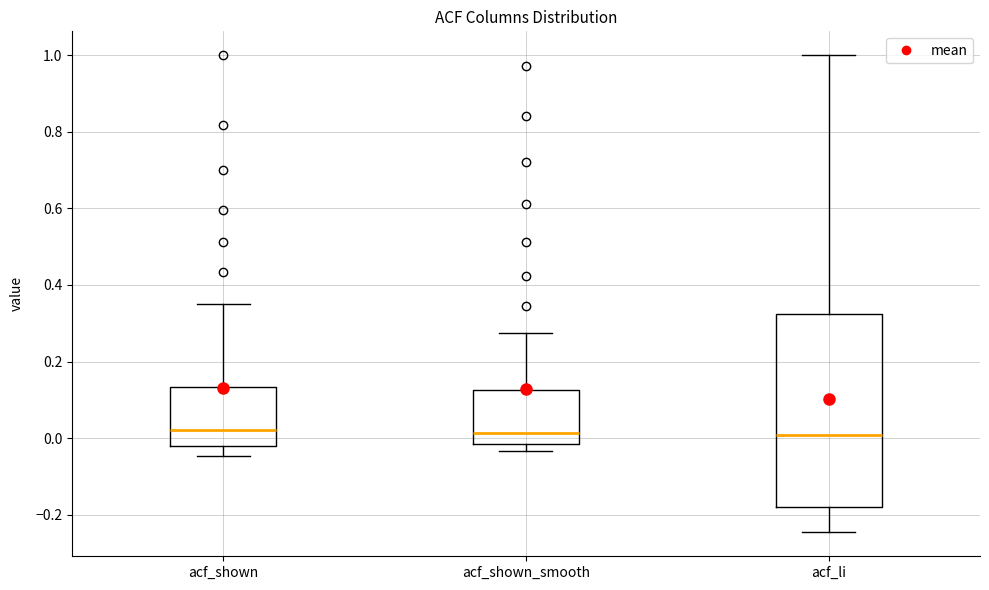

Reading left to right, transcribe this box plot: for each box, give where its median line is, the range the box spans, and where its two whiskers end, as read against the y-axis. The values are not printed on the chart, so give them approximately, as read against the axis.

acf_shown: median 0.02, box -0.02 to 0.14, whiskers -0.04 to 0.36
acf_shown_smooth: median 0.02, box -0.02 to 0.12, whiskers -0.04 to 0.28
acf_li: median 0.00, box -0.18 to 0.32, whiskers -0.24 to 1.00